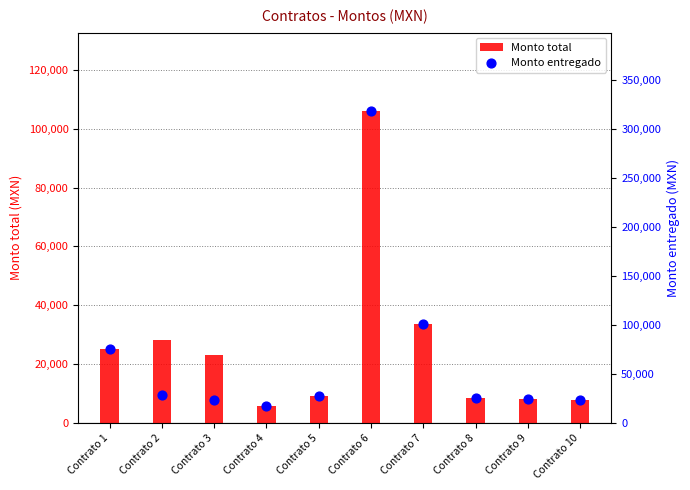

Which series has the widest spread of Y values?

Monto entregado